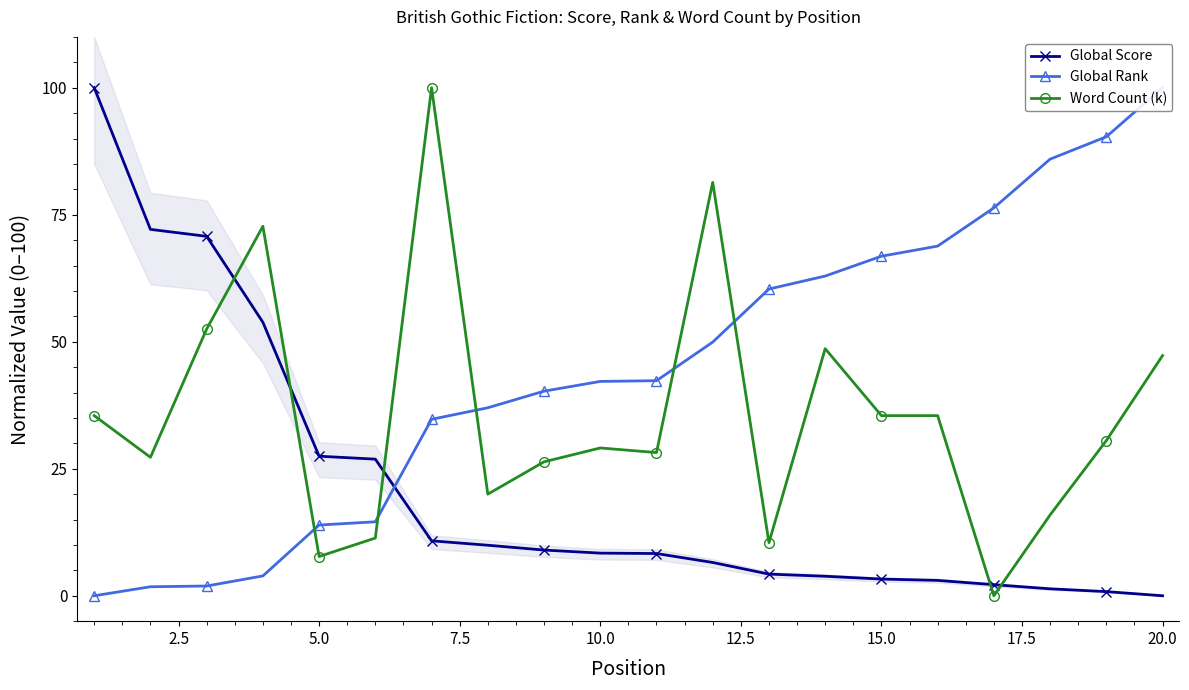

True or false: Global Score and Word Count (k) cross at least once.

True